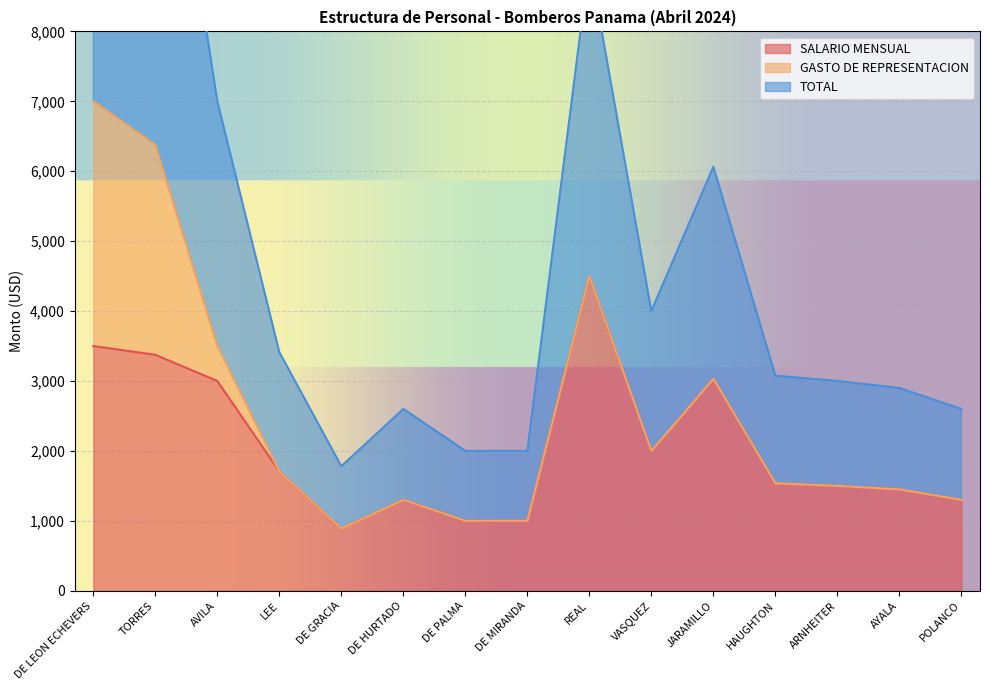

In TOTAL, how many points are higher than both neighbors (excluding endpoints)?

3